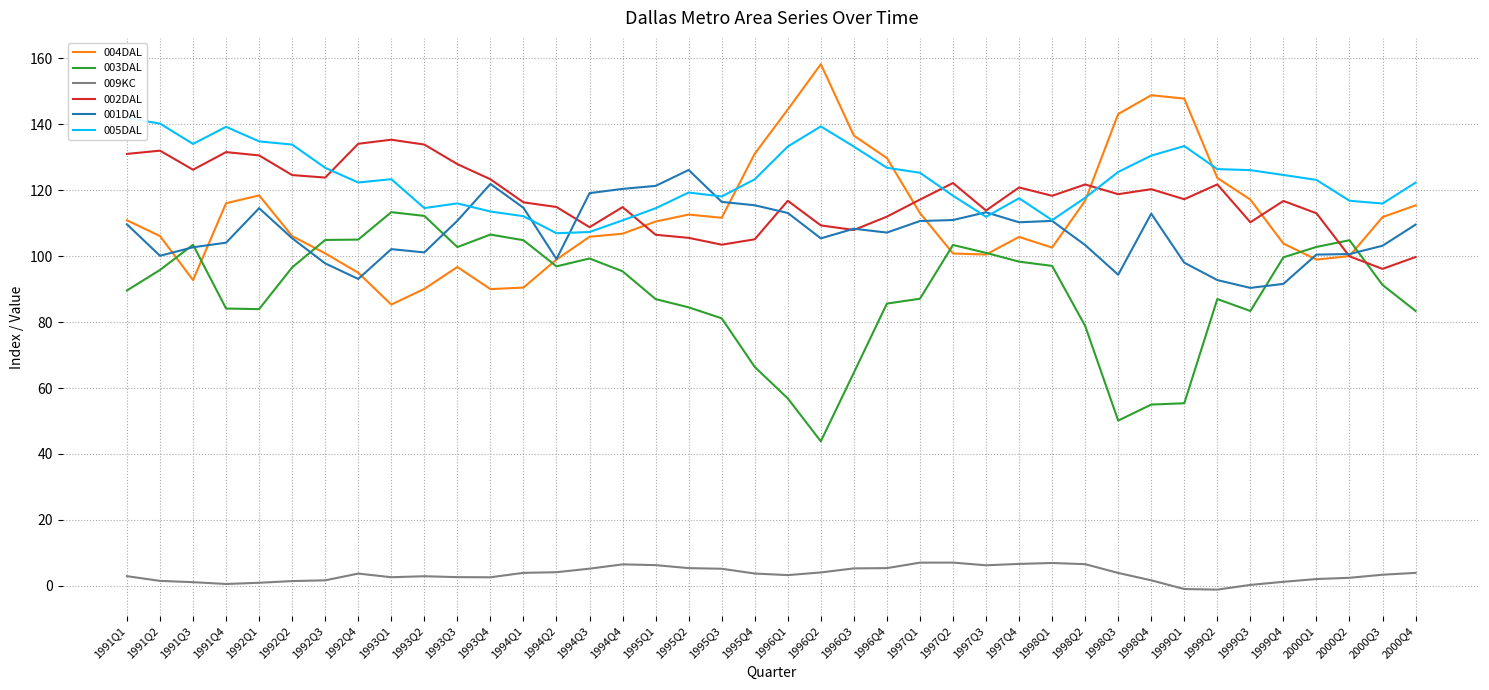

Which has a higher value, 1996Q1 or 2000Q1?

1996Q1